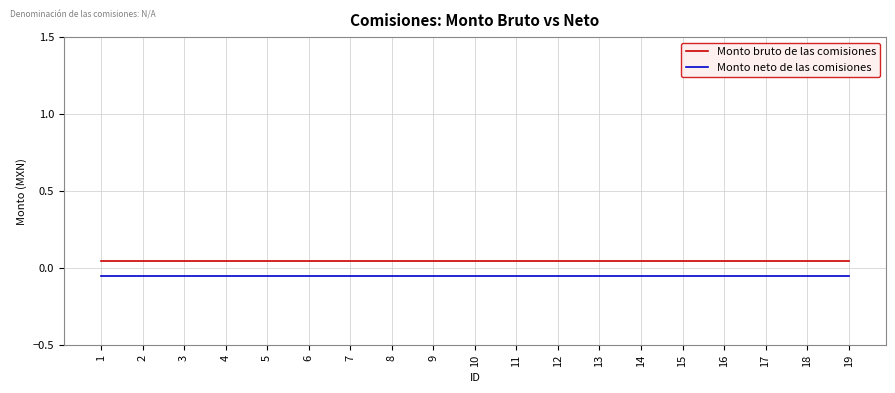

Does the chart display data point markers on the line(s)?

No